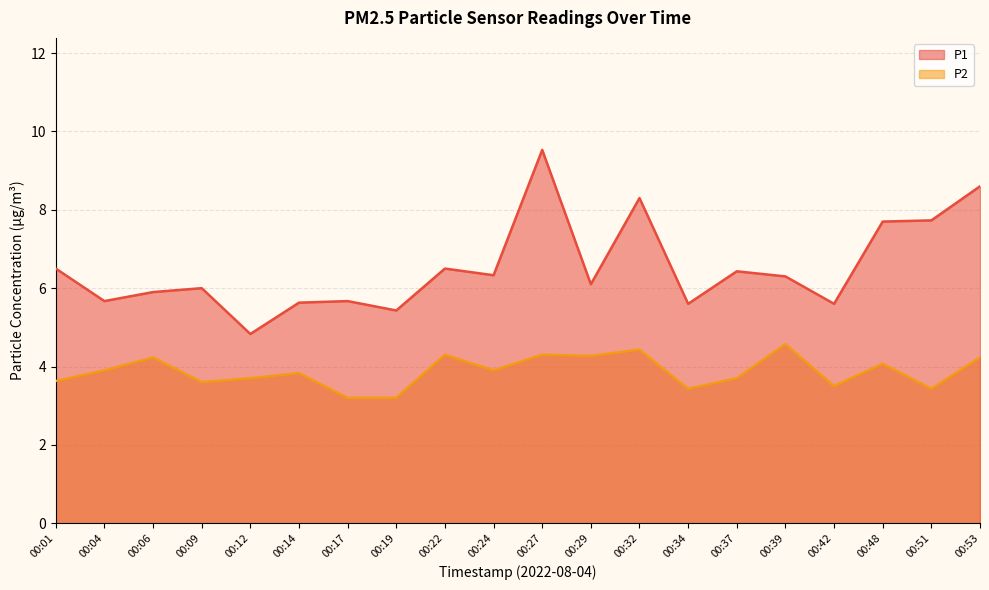

What is the greatest value displayed?

9.5